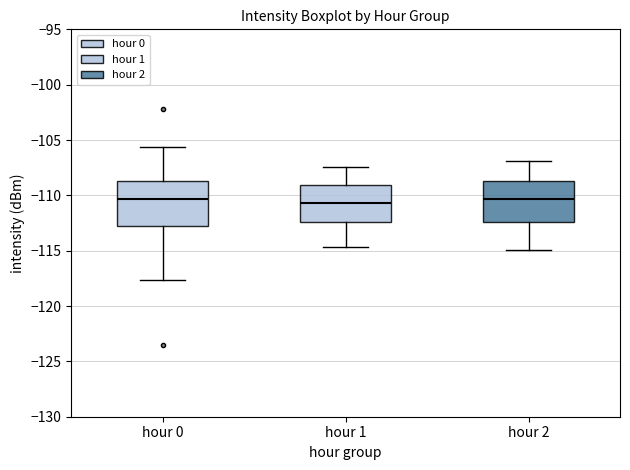

Where is the lower edge of the box for hour 1 on the y-axis? The values are not printed on the chart, so give them approximately, as read against the axis.

-112.5